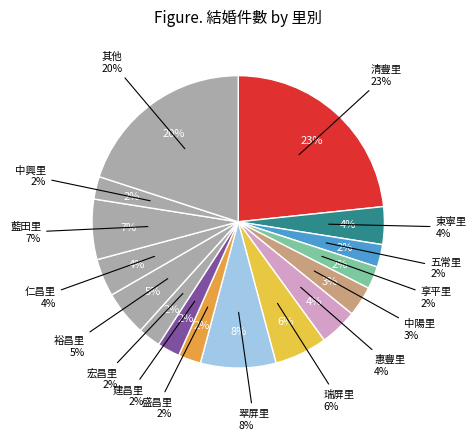

What is the ratio of the value at 清豐里 to the value at 瑞屏里?

4.0